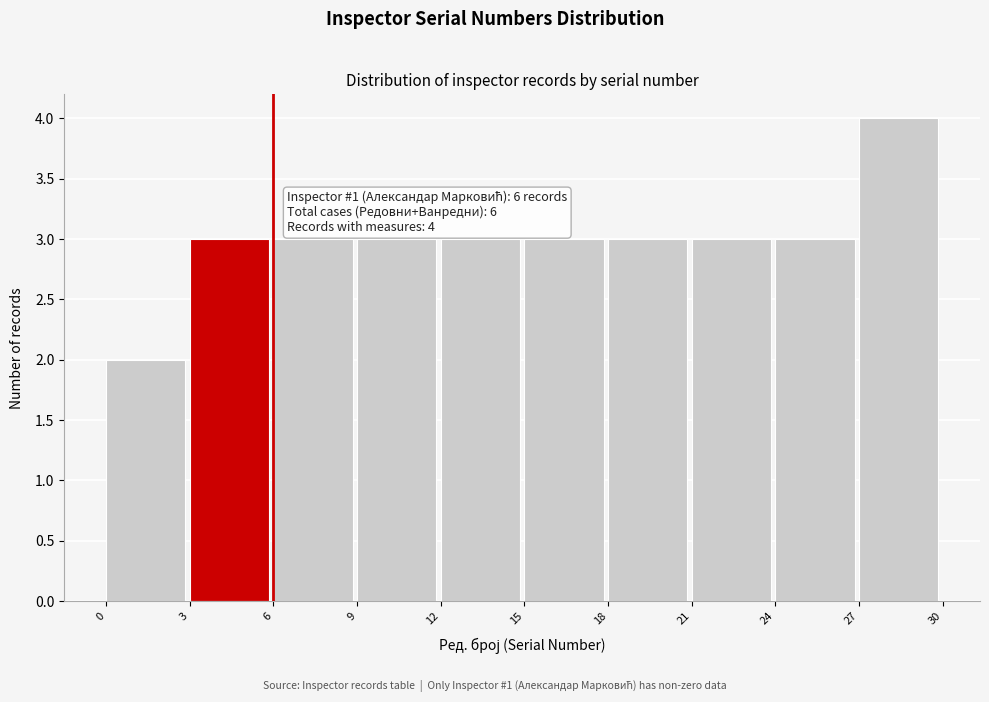

Over which range of the x-axis is the bar tallest?

27 to 30